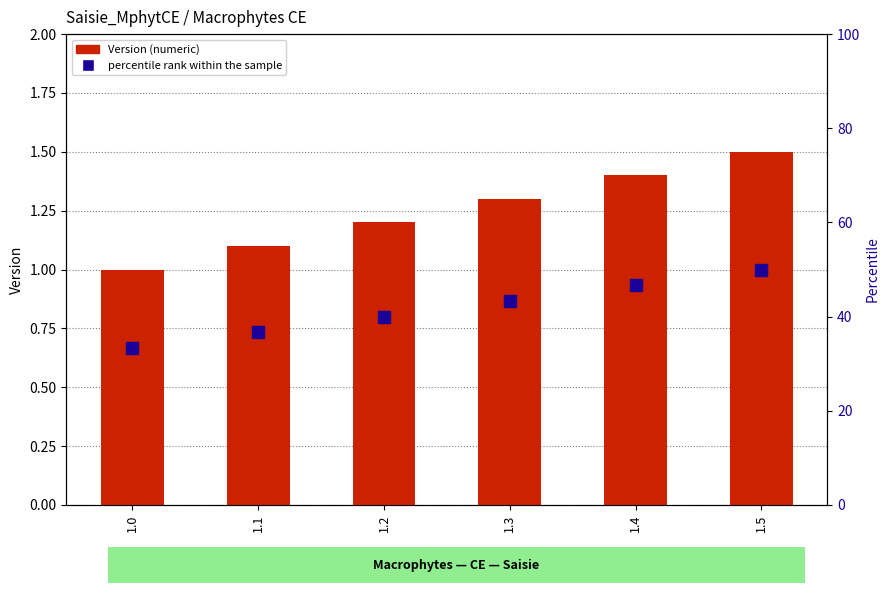

Rank the categories by percentile rank within the sample value from highest to lowest.

1.5, 1.4, 1.3, 1.2, 1.1, 1.0